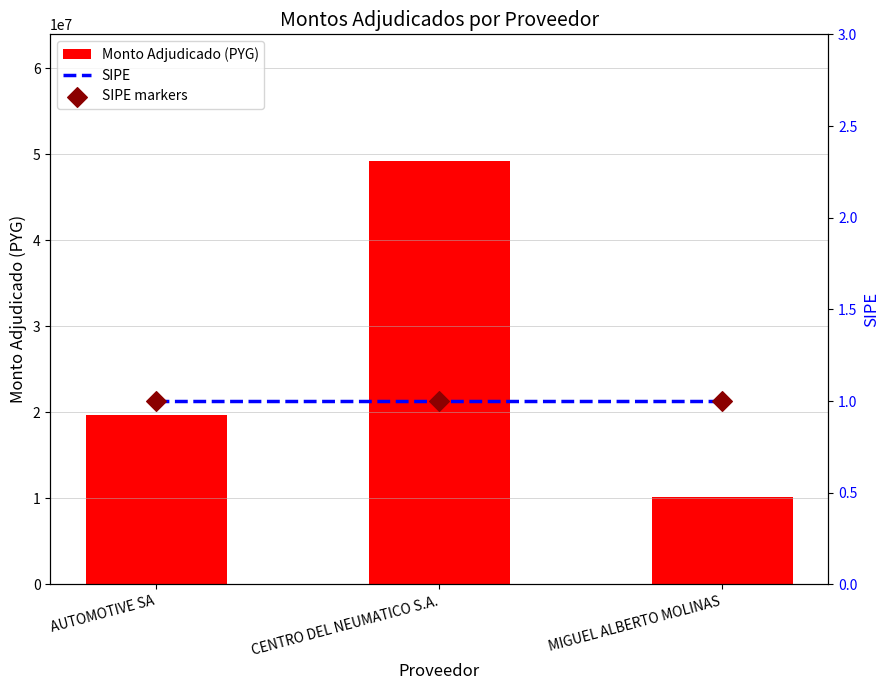

Is the value of SIPE markers at MIGUEL ALBERTO MOLINAS greater than the value of Monto Adjudicado (PYG) at CENTRO DEL NEUMATICO S.A.?

No